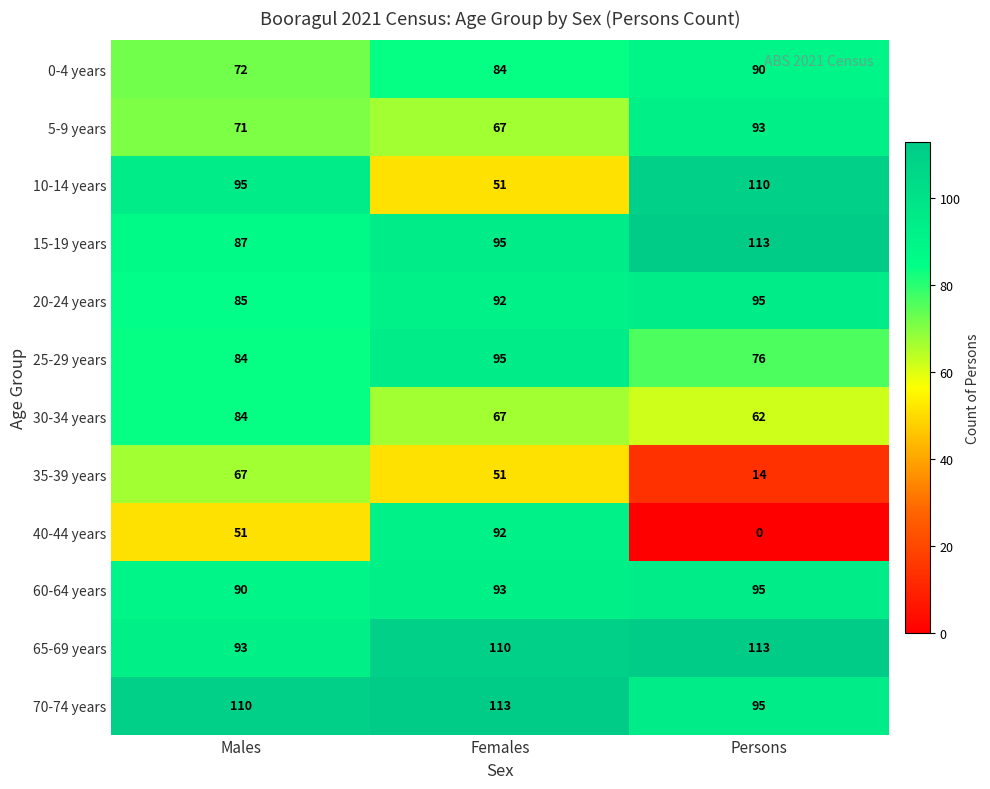

How many 70-74 years values are between 95 and 113?

3